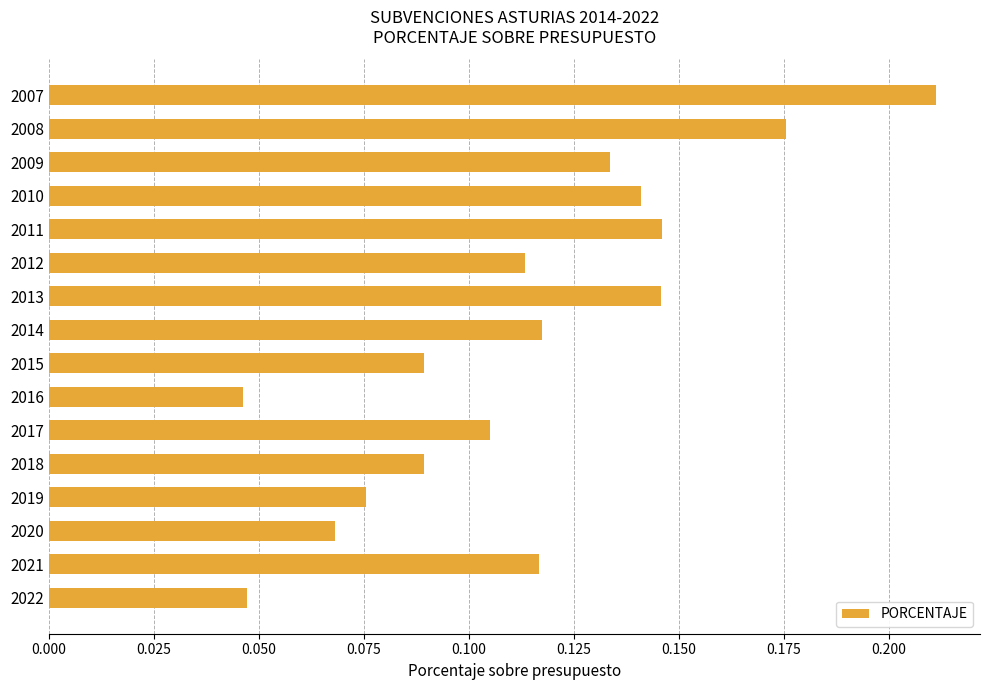

Which category has the highest value across all series?

2007